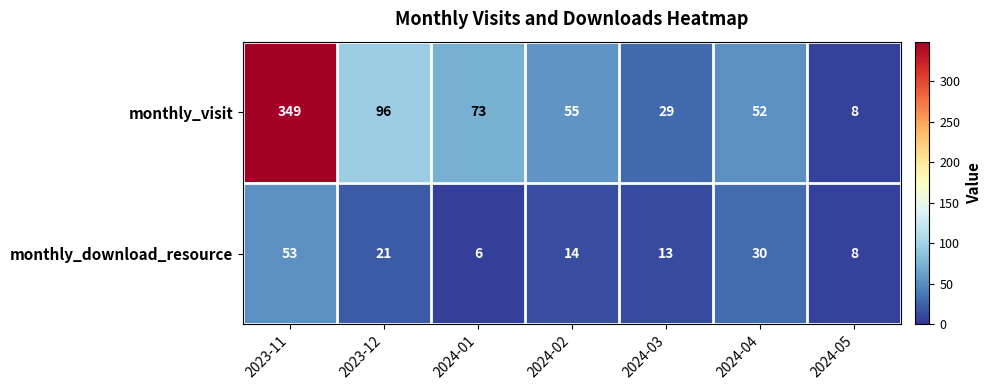

Reading left to right, extract all data points from this chart.

monthly_visit: 2023-11=349	2023-12=96	2024-01=73	2024-02=55	2024-03=29	2024-04=52	2024-05=8
monthly_download_resource: 2023-11=53	2023-12=21	2024-01=6	2024-02=14	2024-03=13	2024-04=30	2024-05=8